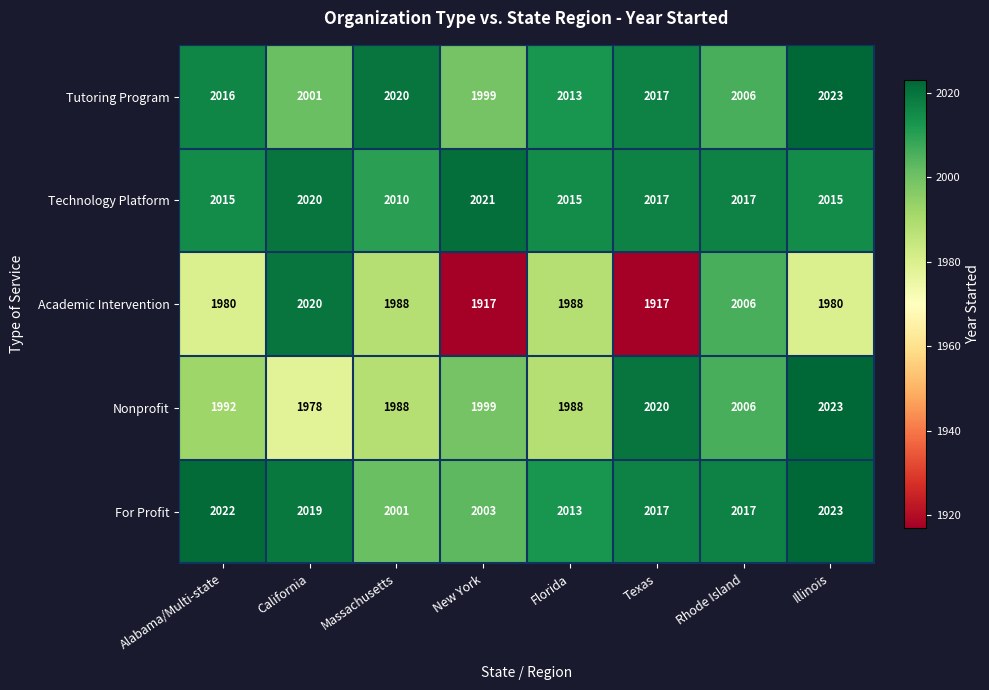

How many data points does each series have?

8